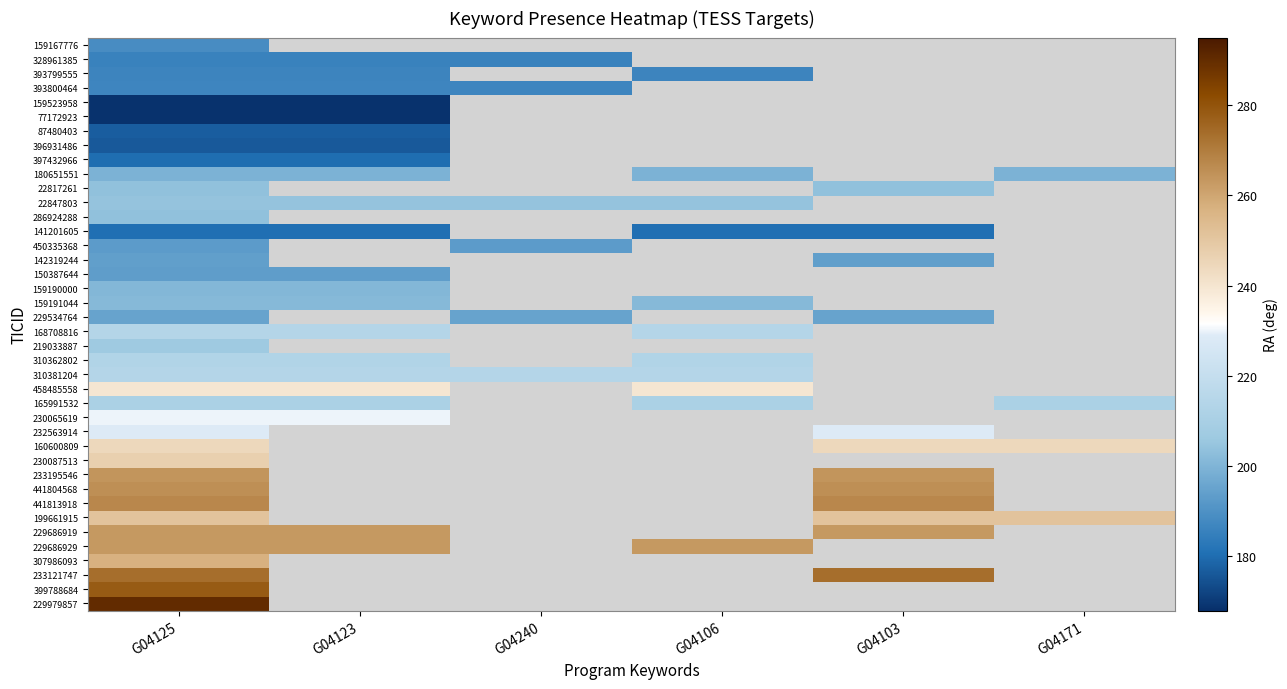

At which category is the sum across all series the highest?

G04125